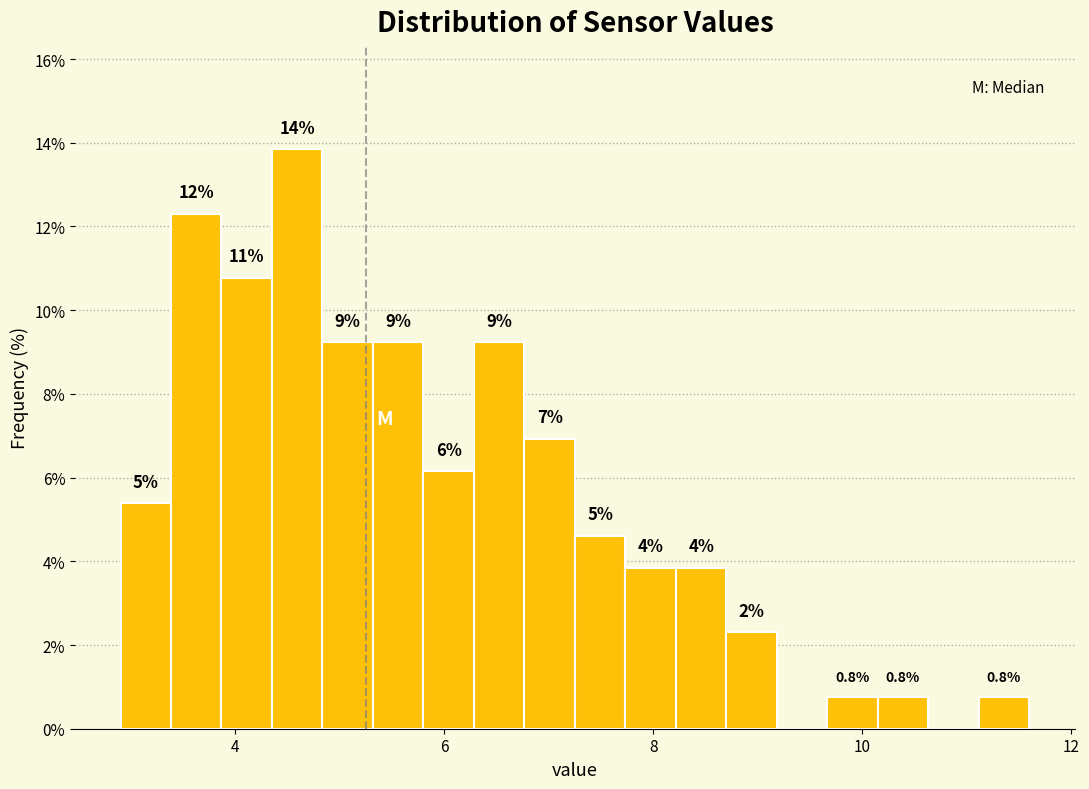

Around what value on the x-axis is the tallest bar? Give the approximate position of its centre, as read against the axis.

4.6